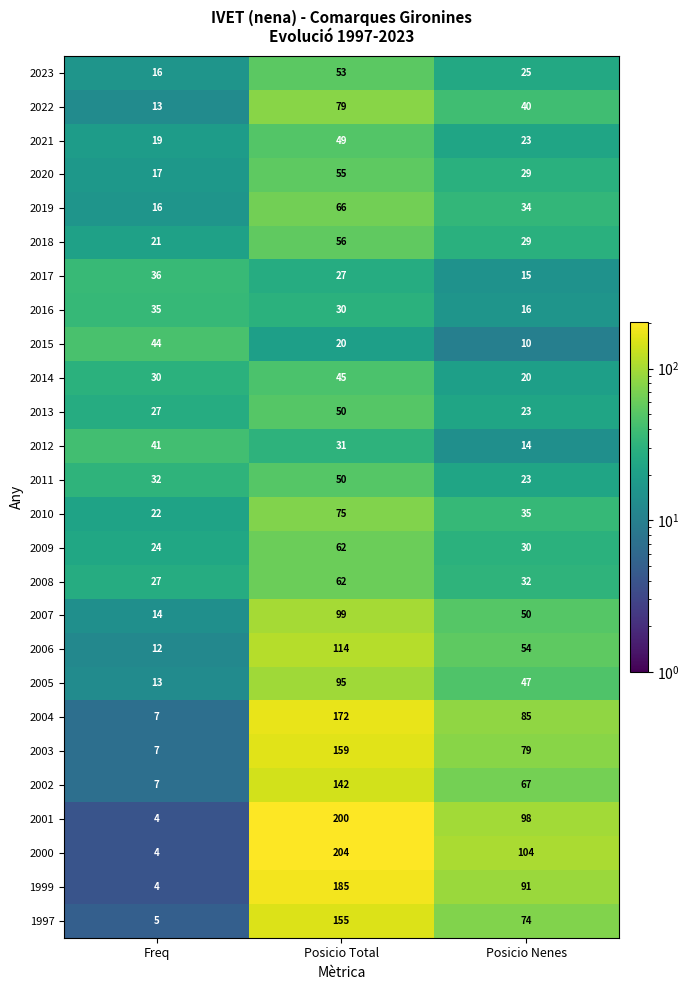

What is the difference between the 2019 values at Posicio Total and Freq?

50